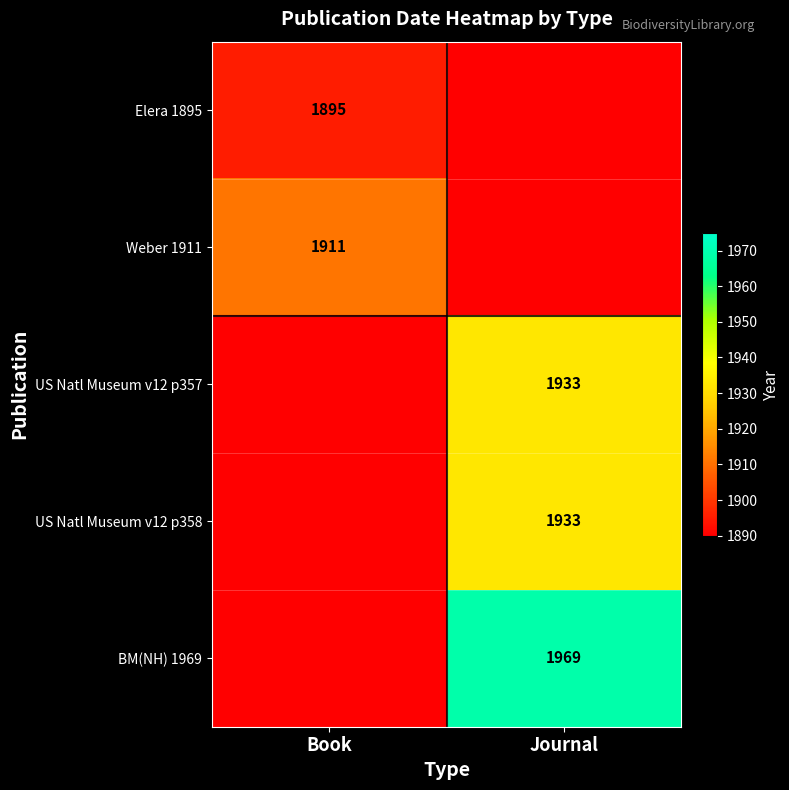

At which category is the sum across all series the highest?

Journal